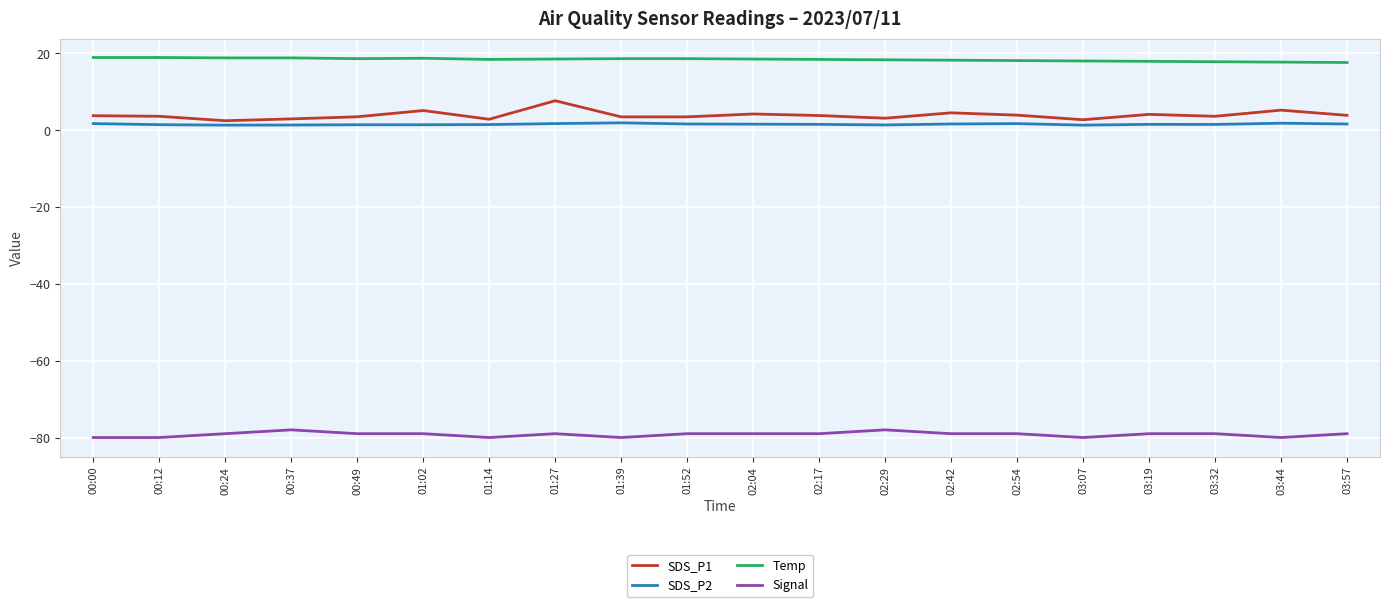

Rank the series by their maximum value, from highest to lowest.

Temp, SDS_P1, SDS_P2, Signal